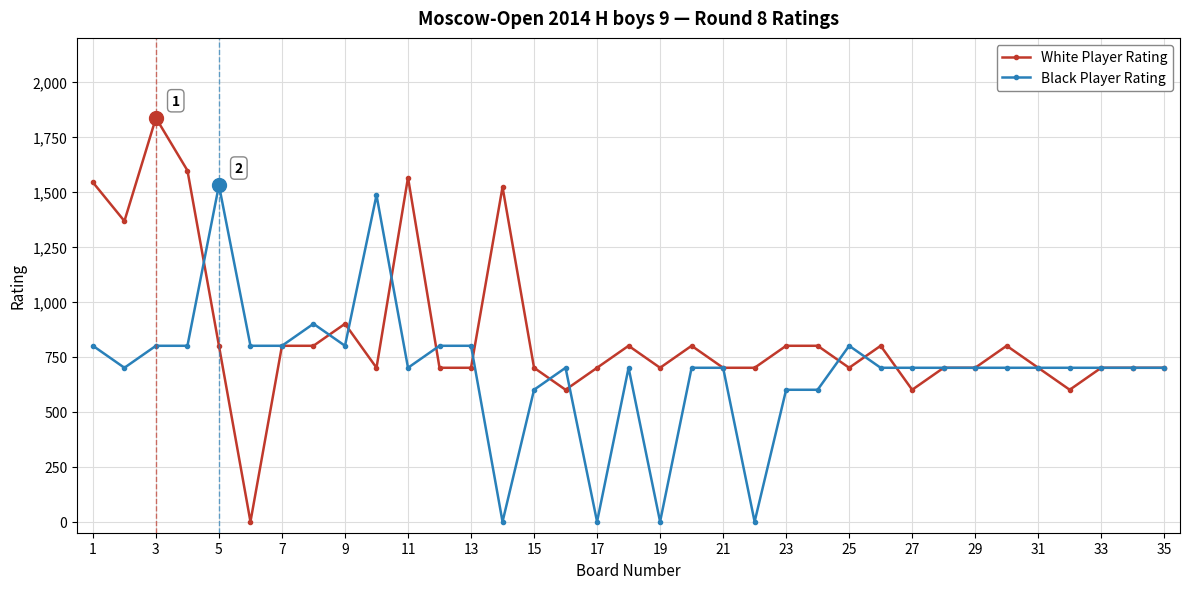

Which series has the largest range (max minus min)?

White Player Rating